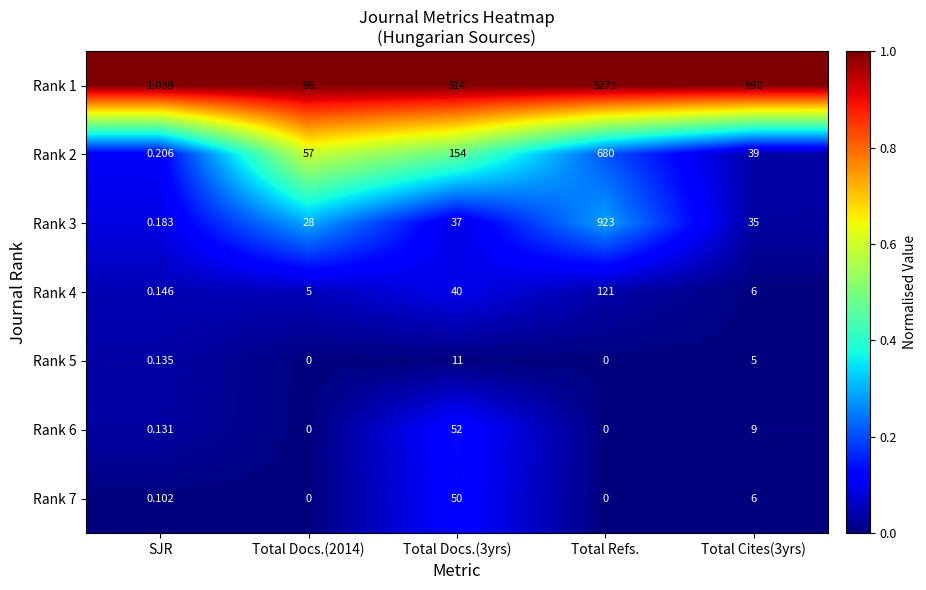

At how many categories does at least one series exceed 0?

5